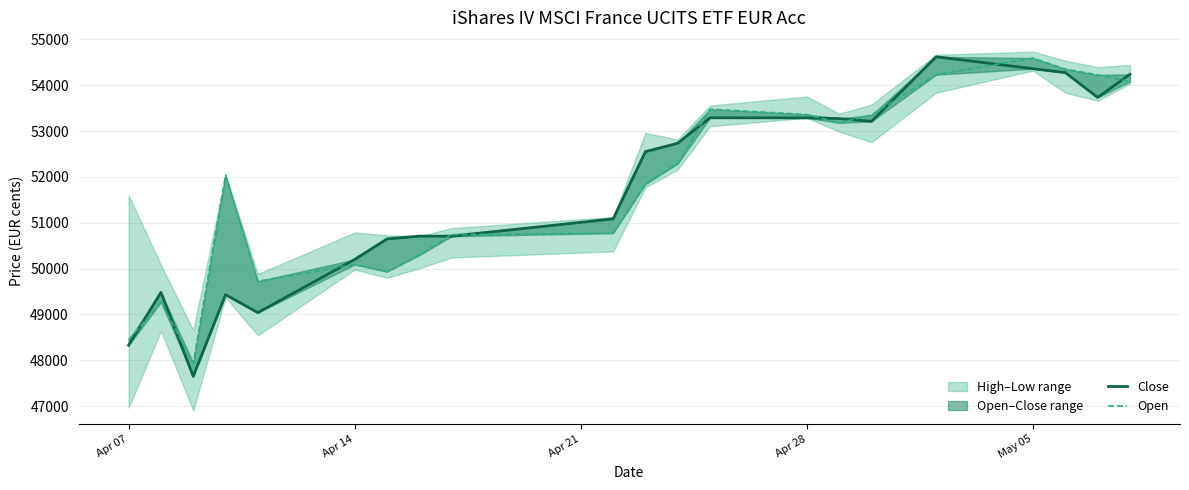

Is it true that Open equals 23743 at Apr 28?

False